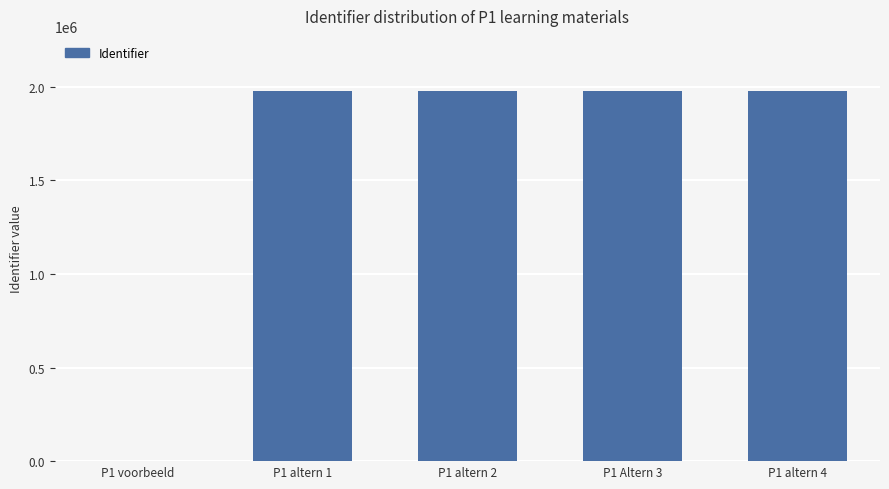

What is the greatest value displayed?

1975339